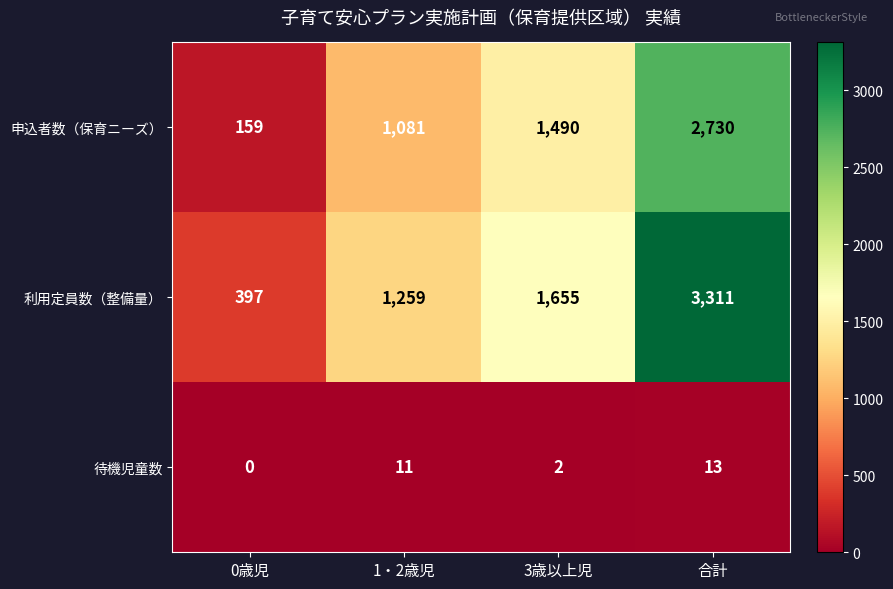

What is the sum of all 待機児童数 values?

26